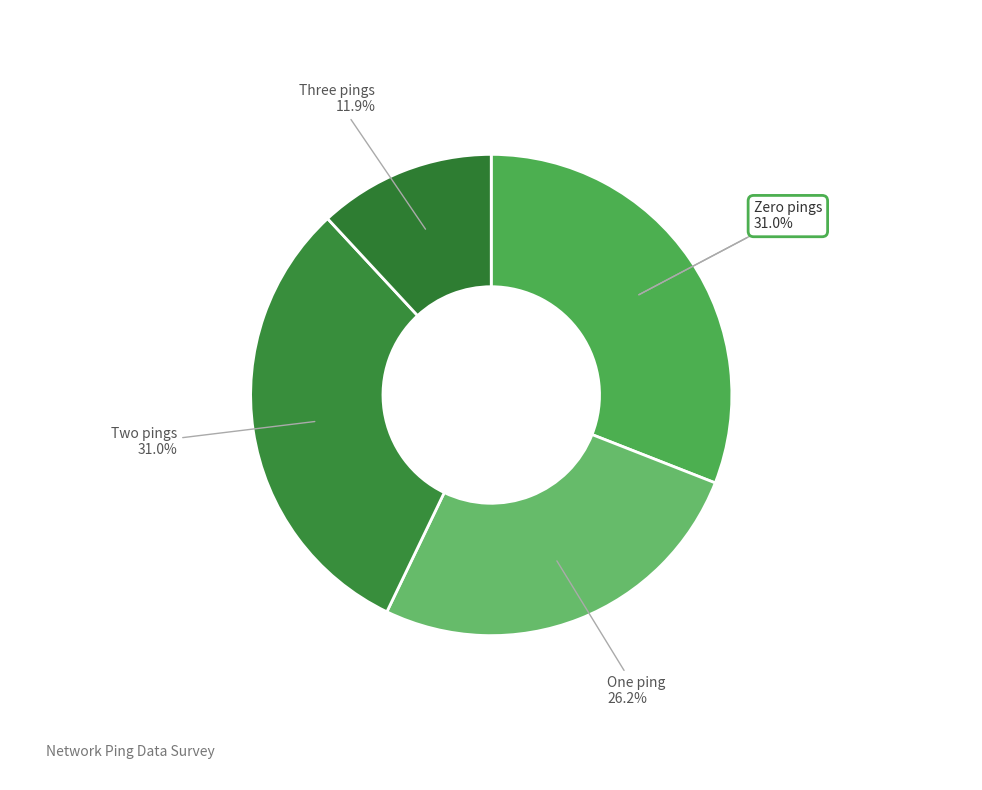

Does 1 account for over 50% of the chart?

No